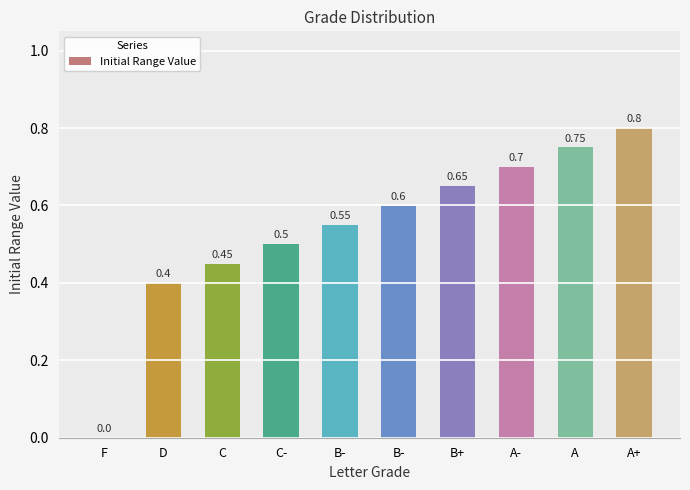

How many positive values are there?

9